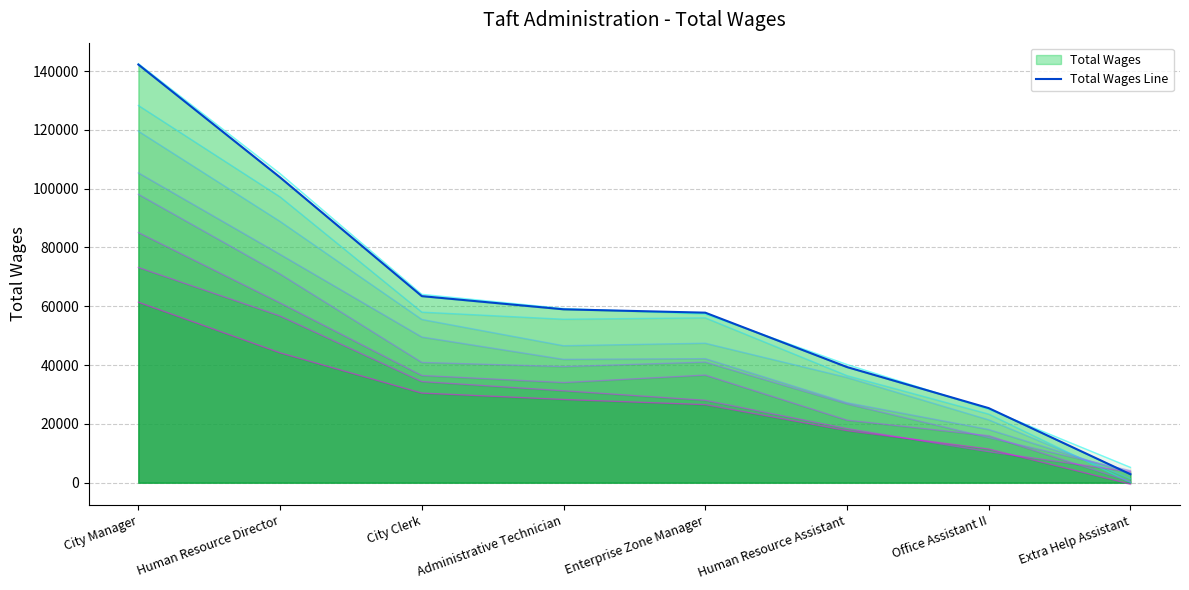

What is the label of the 6th point from the left?

Human Resource Assistant